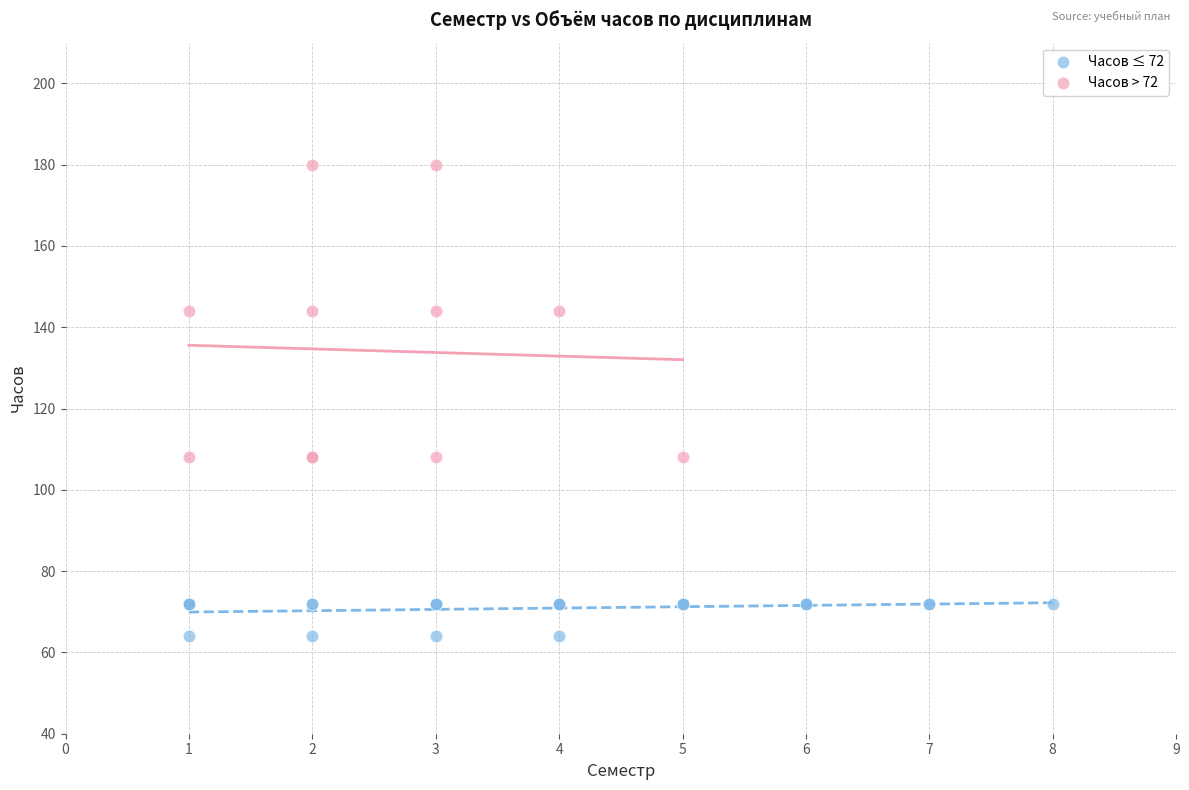

Which series has the largest Y range (max minus min)?

Часов > 72